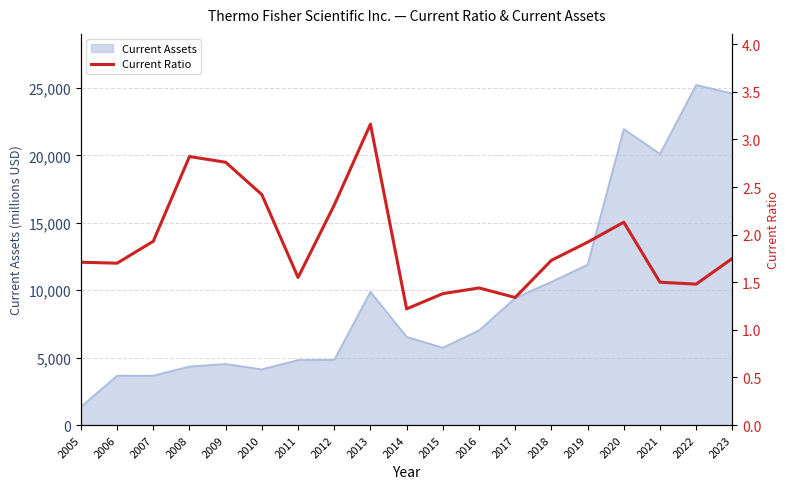

Where is the first local minimum?

2006